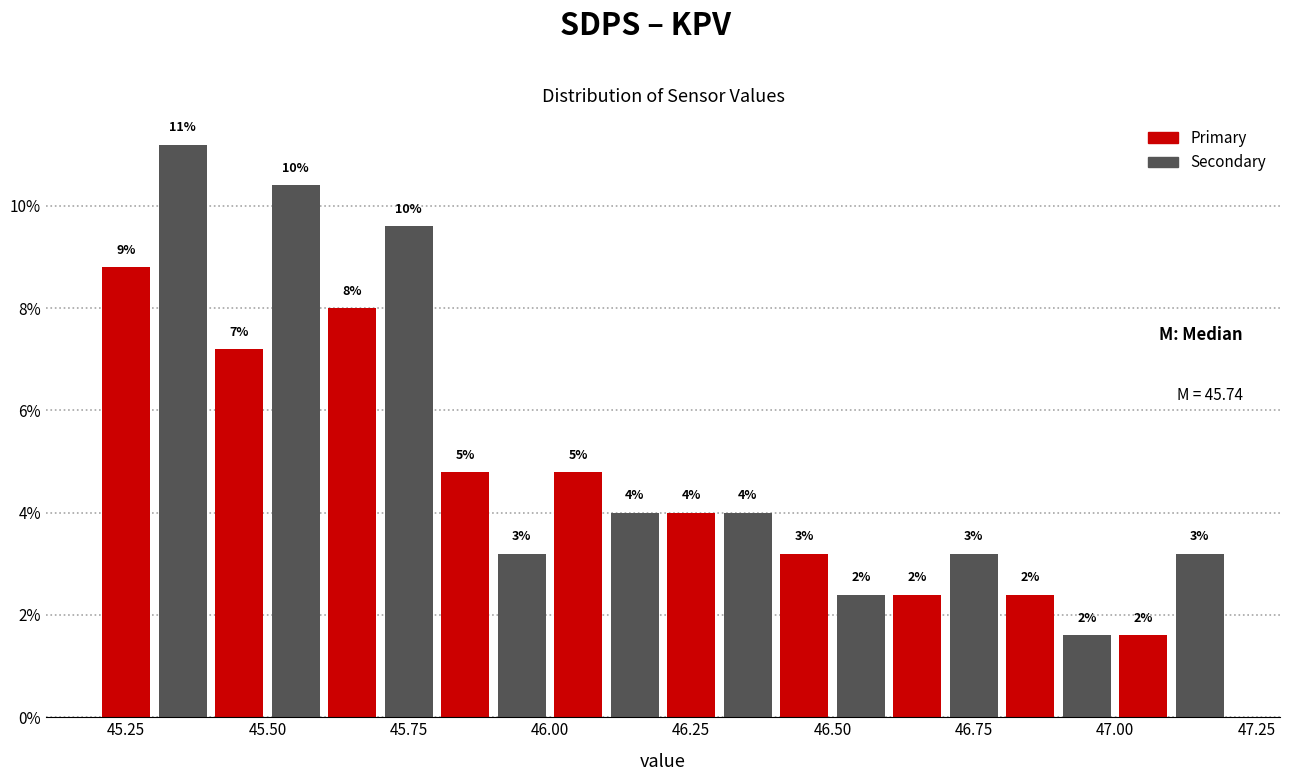

Around what value on the x-axis is the tallest bar? Give the approximate position of its centre, as read against the axis.

45.35